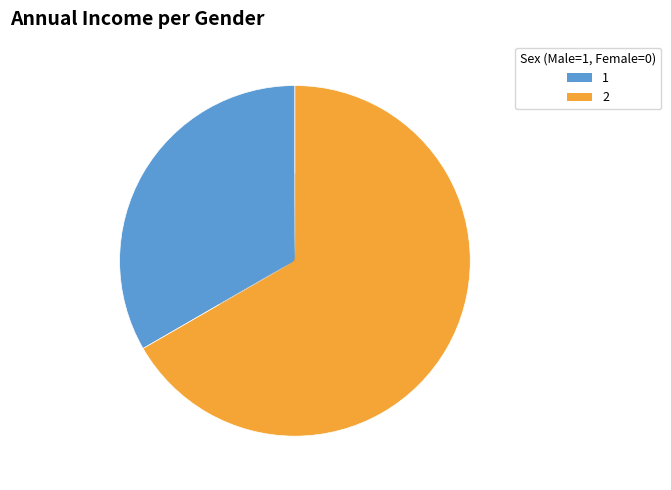

Is there a majority slice in this chart?

Yes